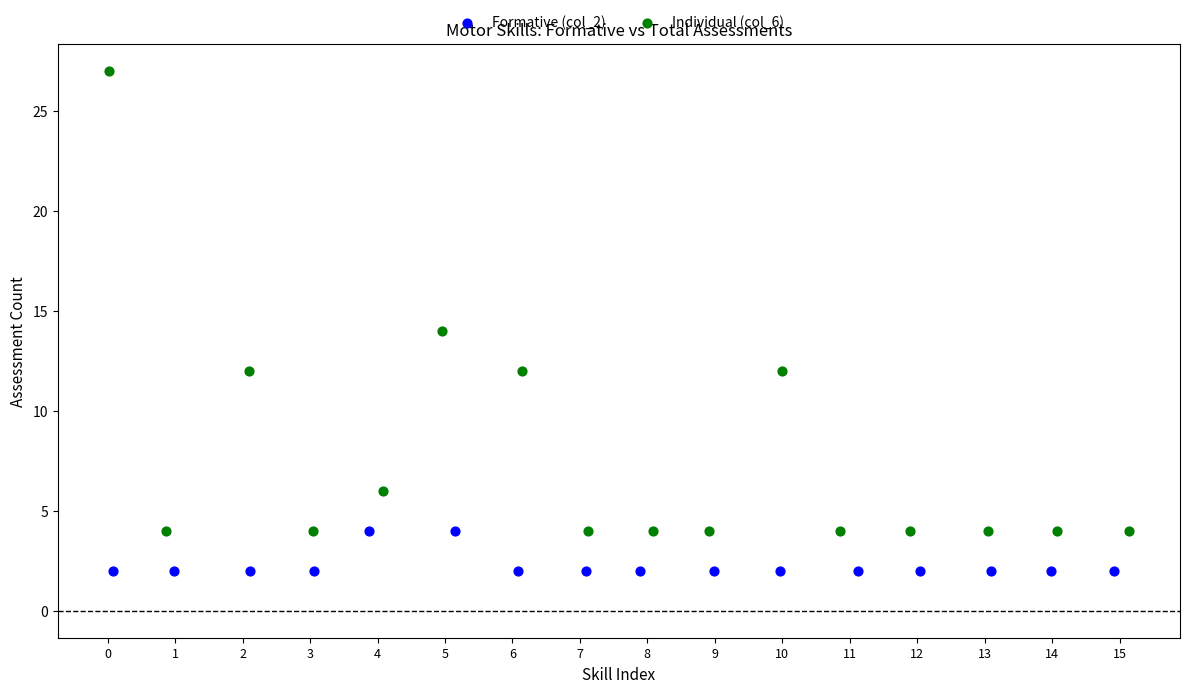

Which series contains the lowest Y value?

Formative (col_2)